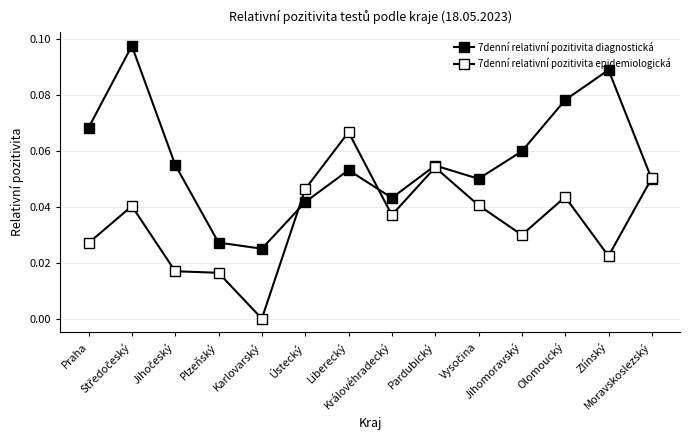

What is the sum of all 7denní relativní pozitivita diagnostická values?

0.8